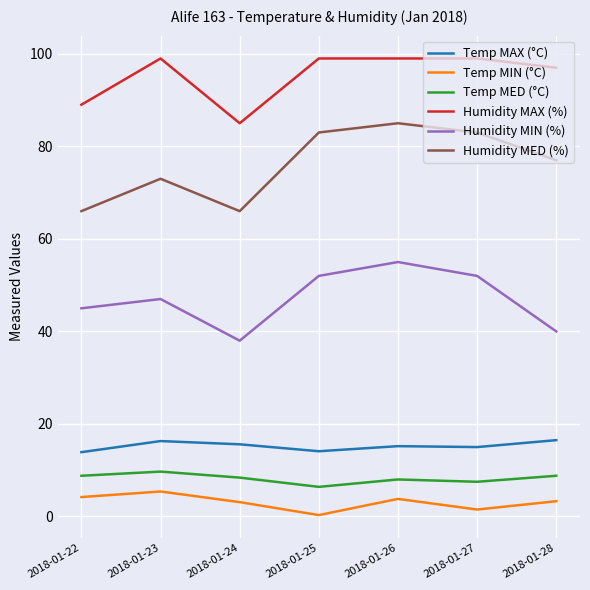

At which label does Temp MIN (°C) reach its peak?

2018-01-23